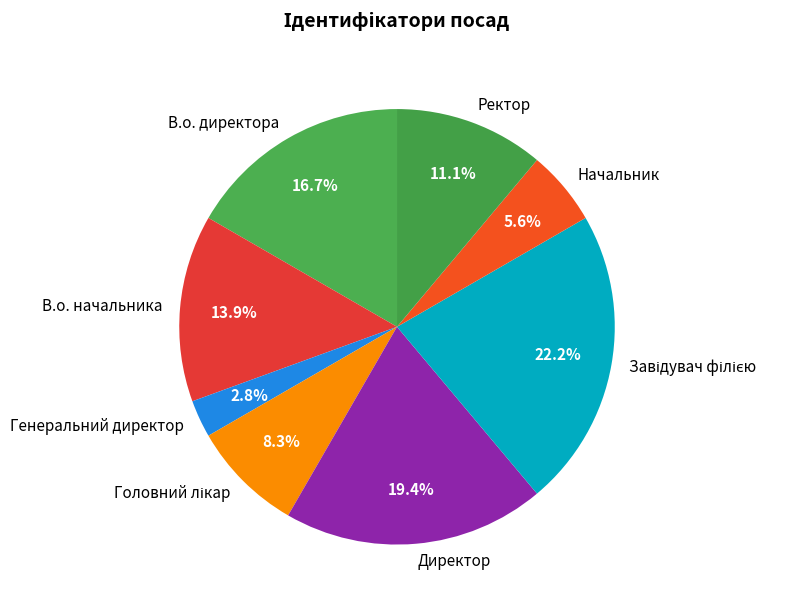

Does В.о. директора account for over 50% of the chart?

No